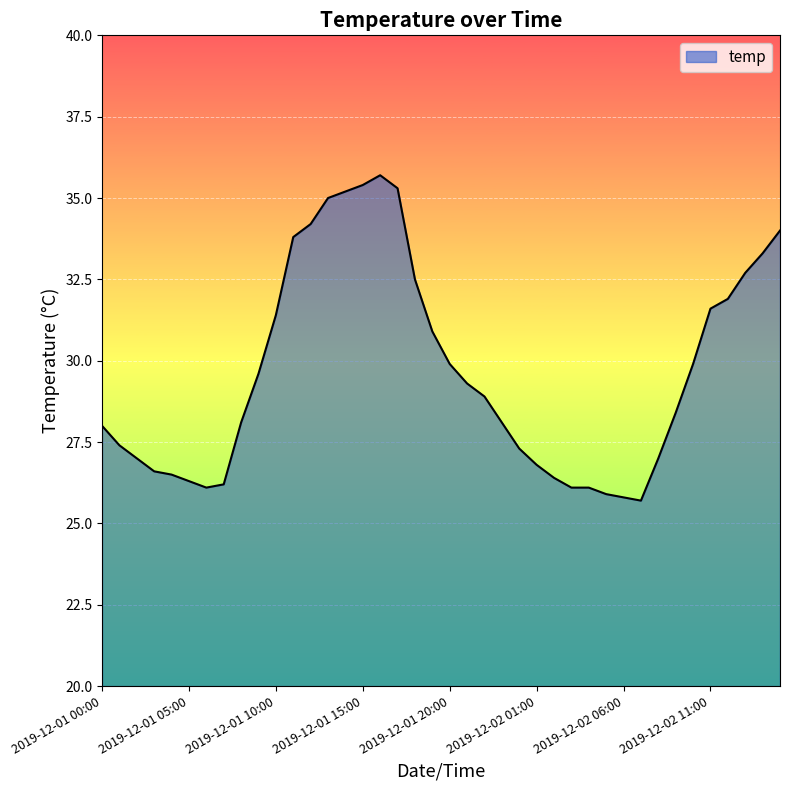

What is the greatest value displayed?

35.7